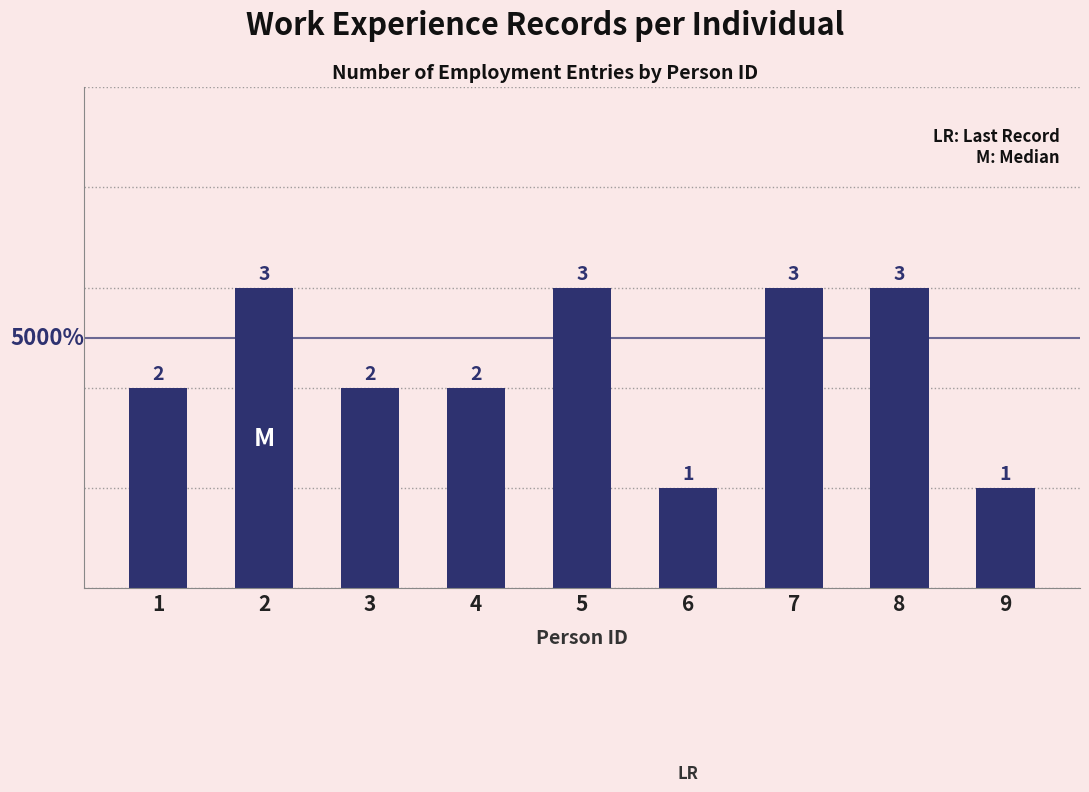

What is the approximate value at 6?

1